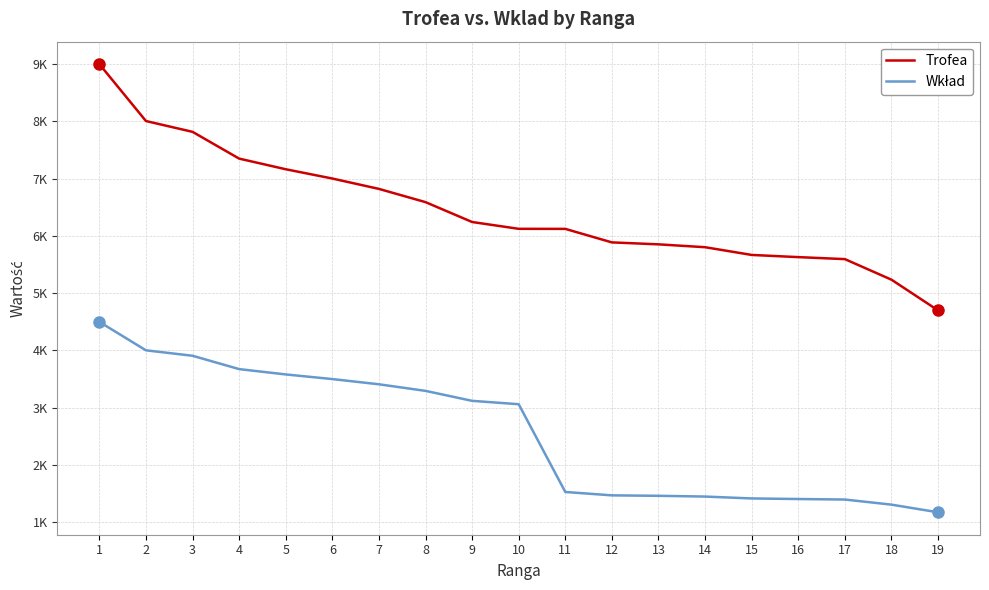

Is this an area chart (filled region under the line)?

No